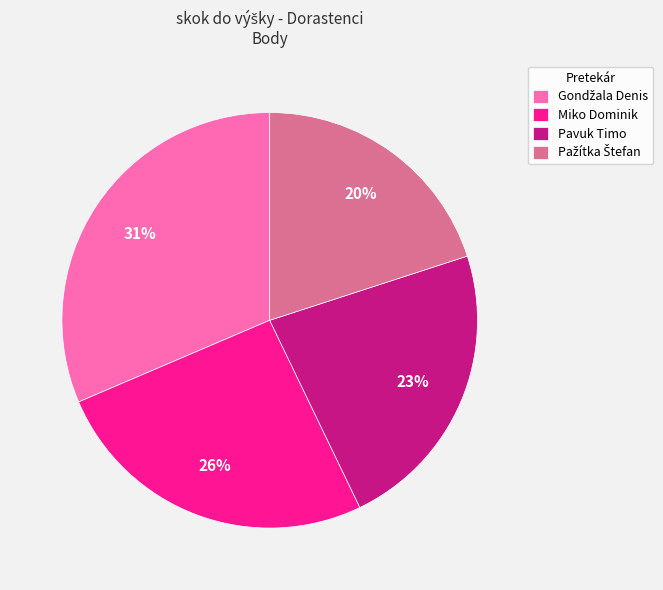

Is it true that Miko Dominik is 26% of the pie?

True